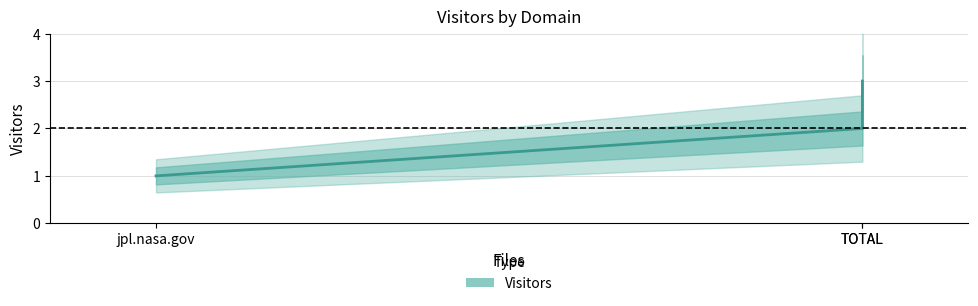

What is the difference between the second highest and minimum values?

1